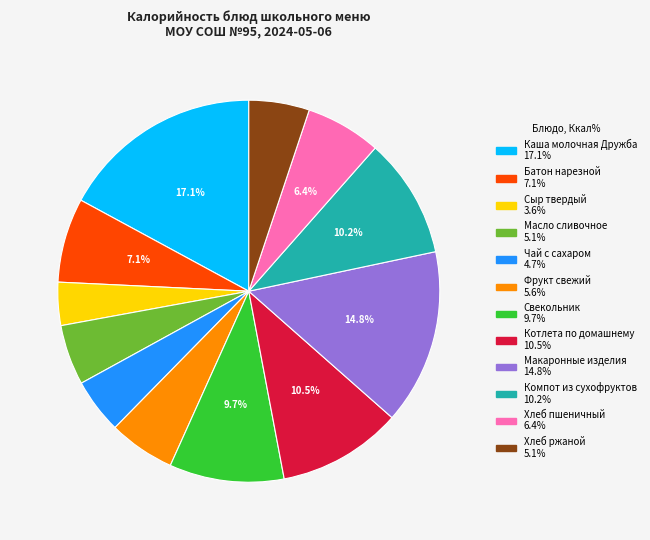

To the nearest percent, what is the average slice percentage?

8%